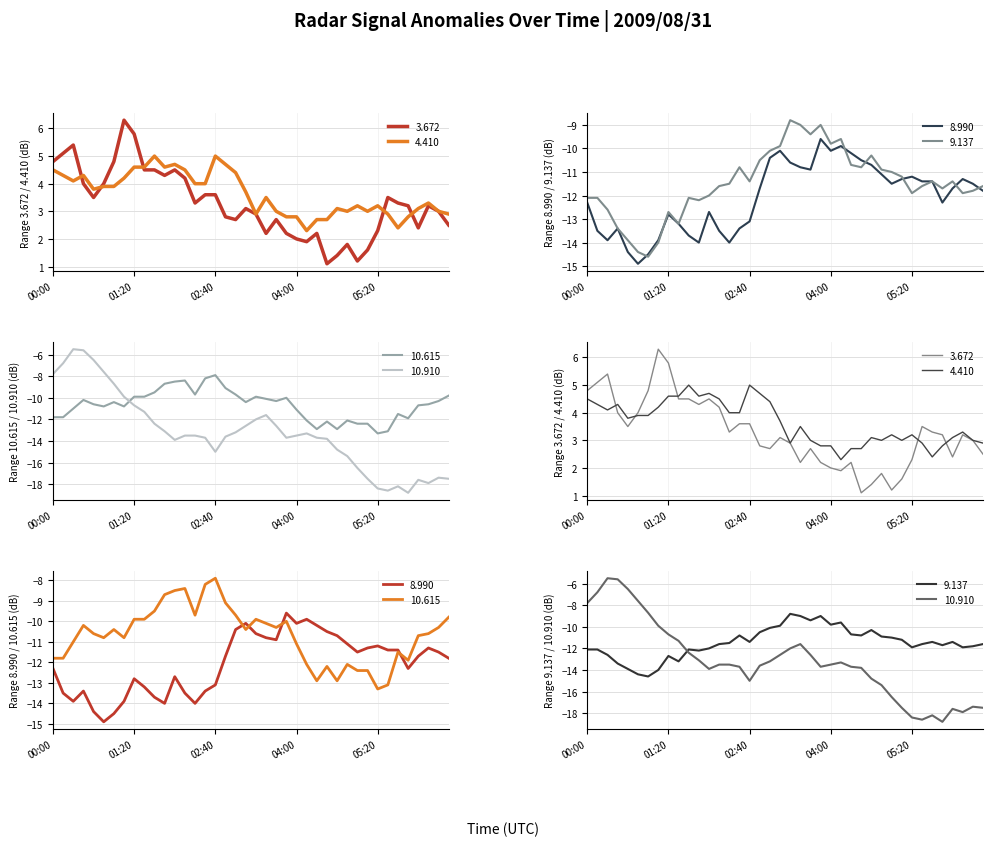

How many values in the 10.615 series are below -10?

26